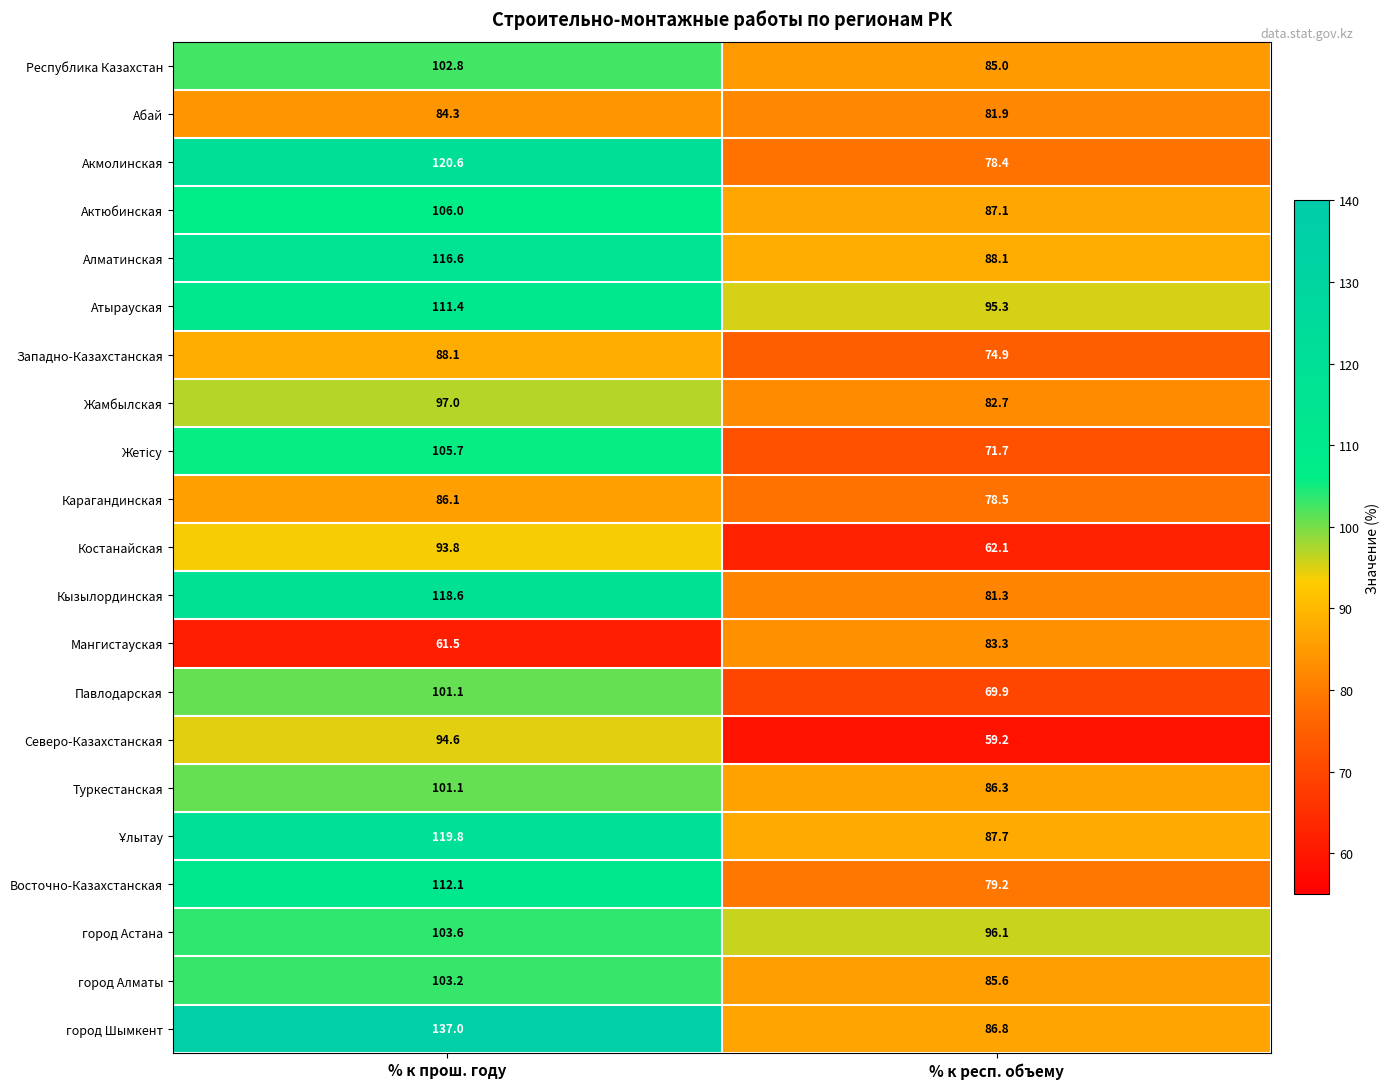

At which category is the sum across all series the highest?

% к прош. году